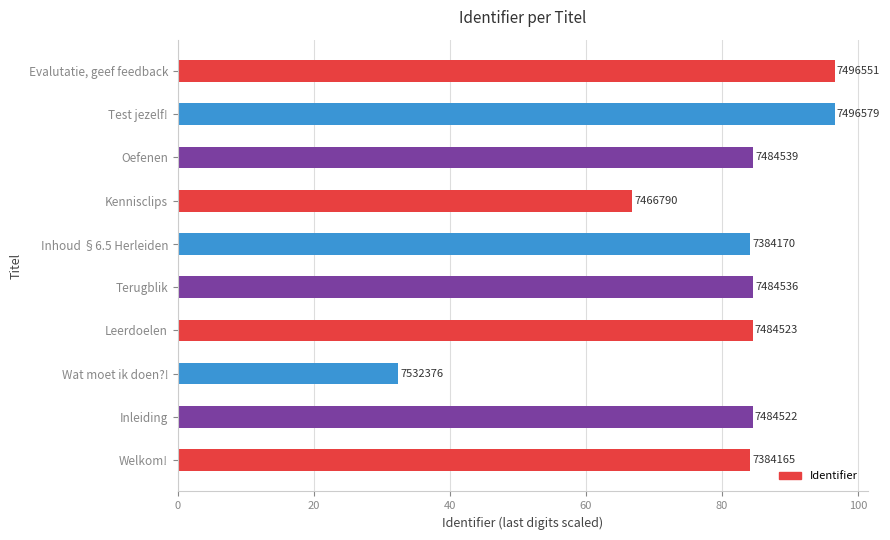

How many bars are there in total?

10